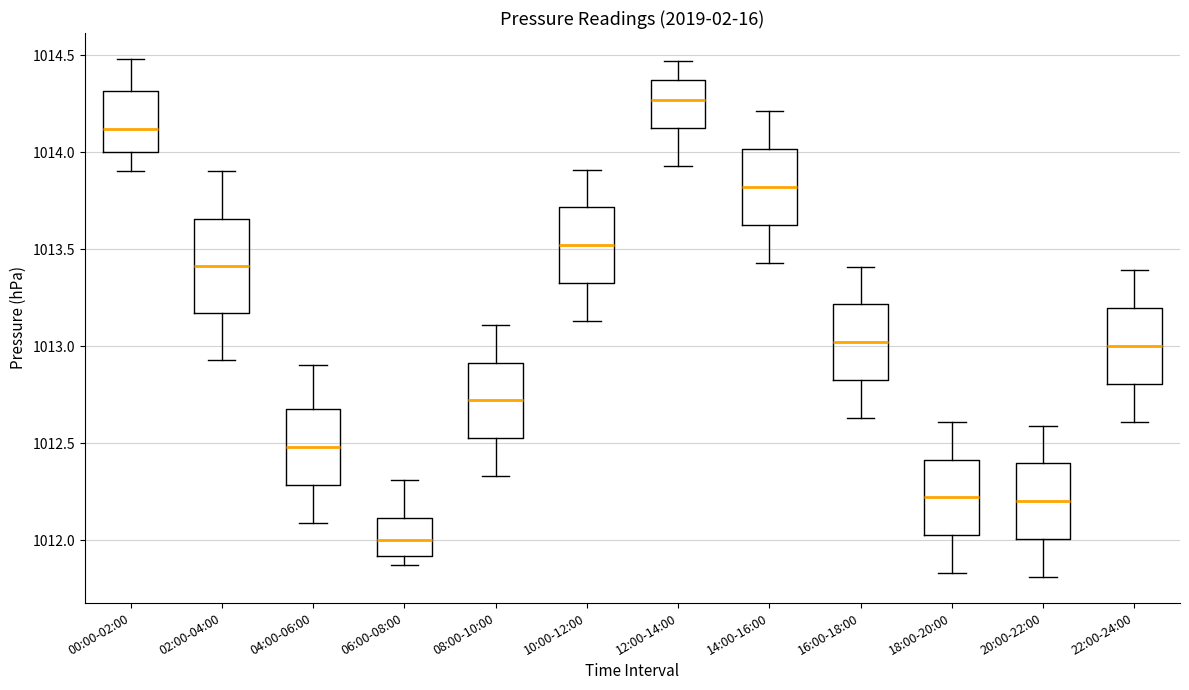

Where does the upper whisker of the box for 04:00-06:00 end on the y-axis? The values are not printed on the chart, so give them approximately, as read against the axis.

1012.90